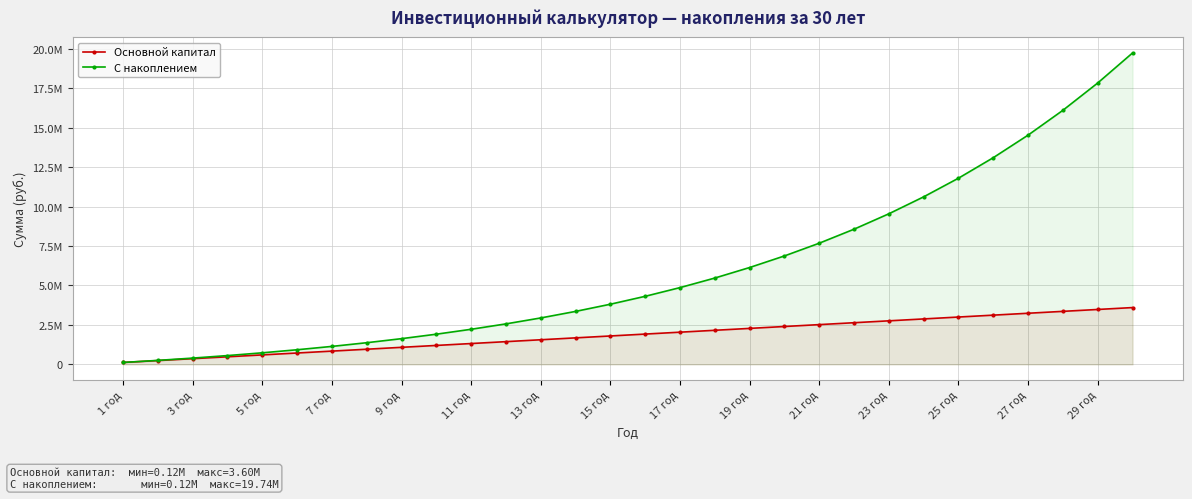

What is the greatest value displayed?

19739282.7